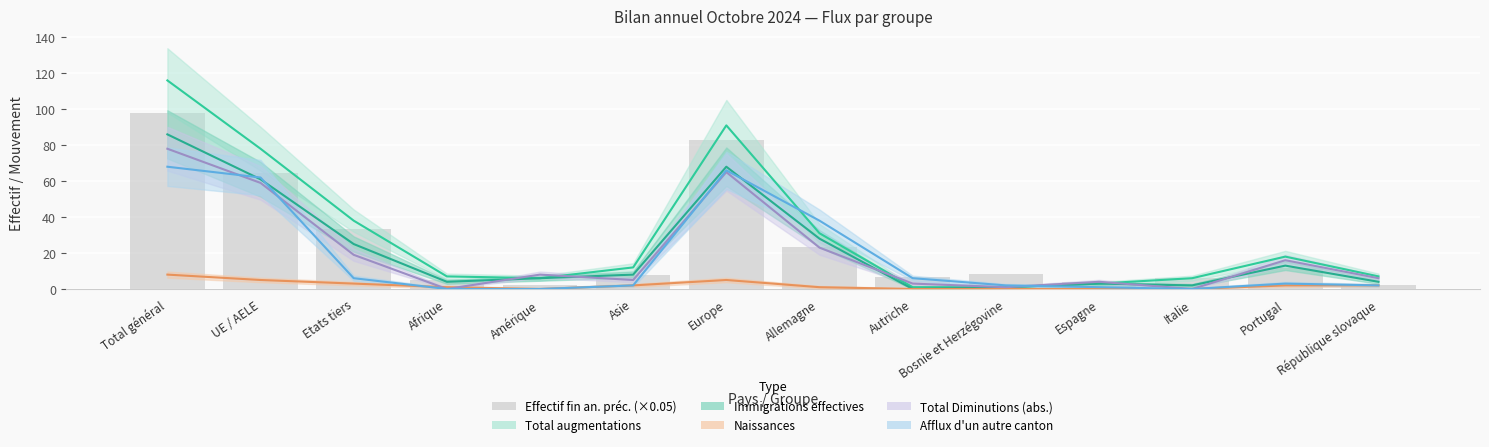

What is the difference between the second highest and second lowest values in the Afflux d un autre canton series?

66.0